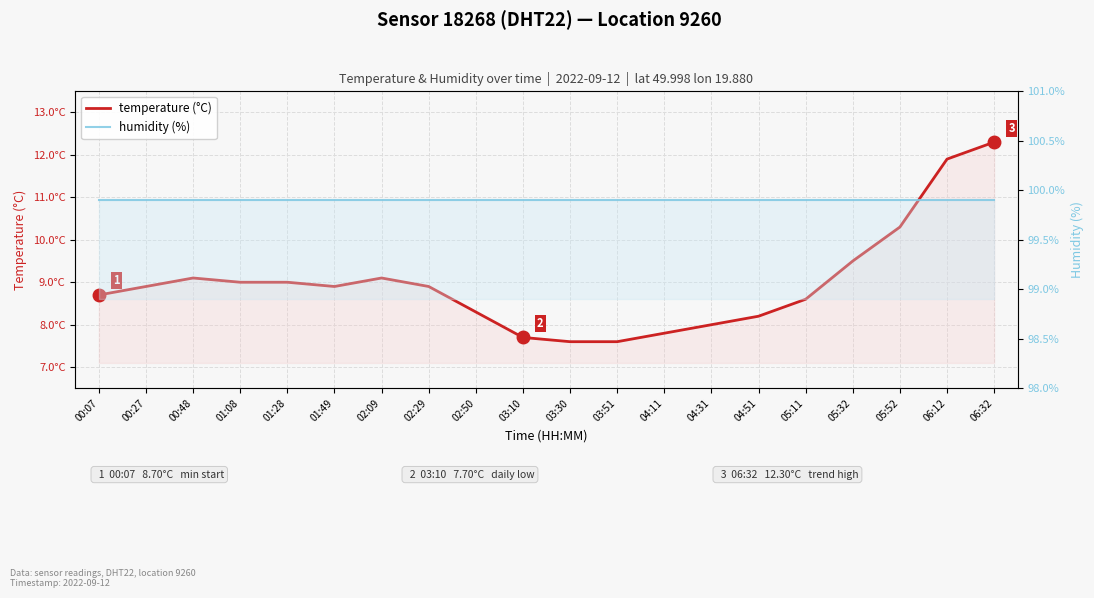

Does the chart display data point markers on the line(s)?

No